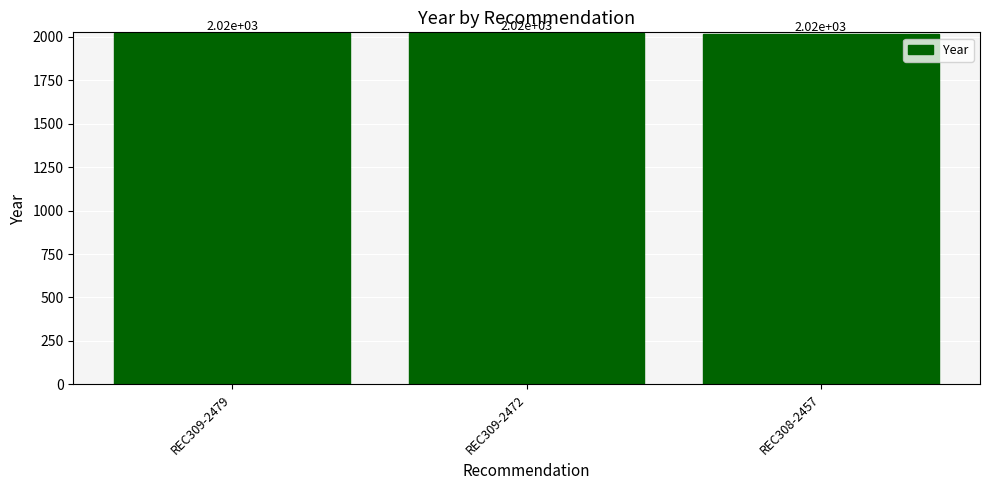

What is the sum of the values at REC309-2472 and REC309-2479?

4038